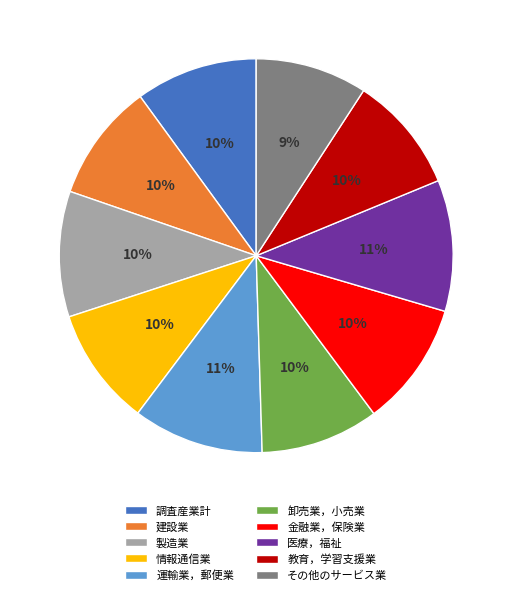

Count the number of slices in the pie.

10